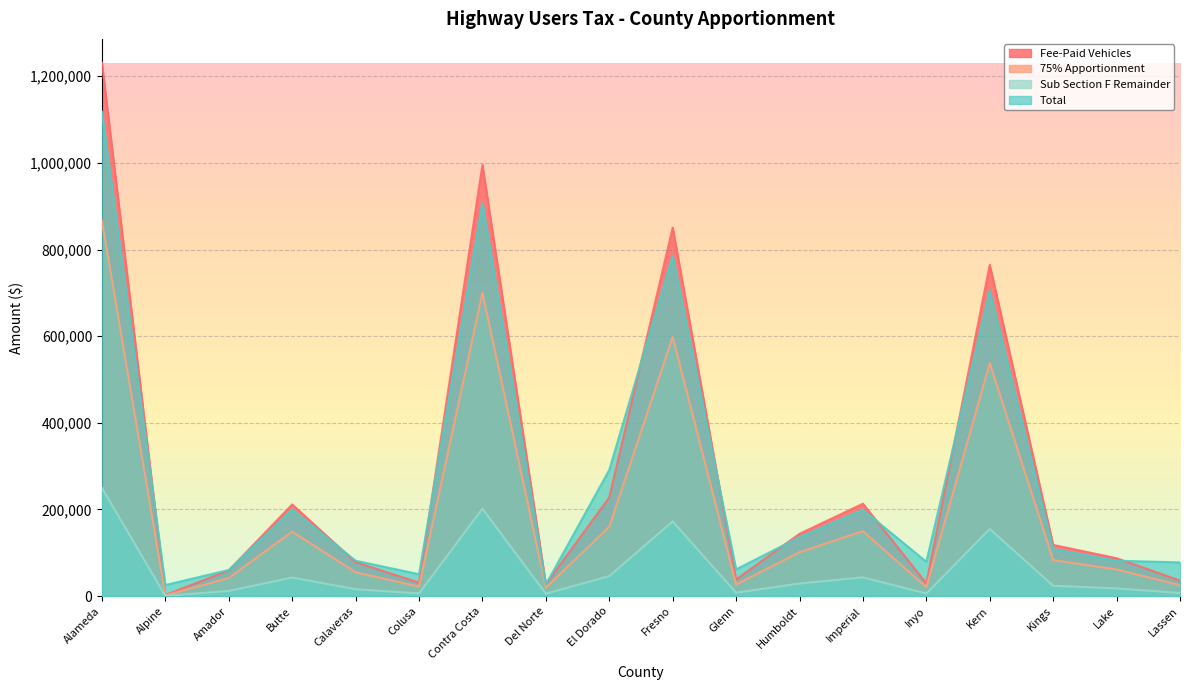

What is the label of the 8th point from the left?

Del Norte